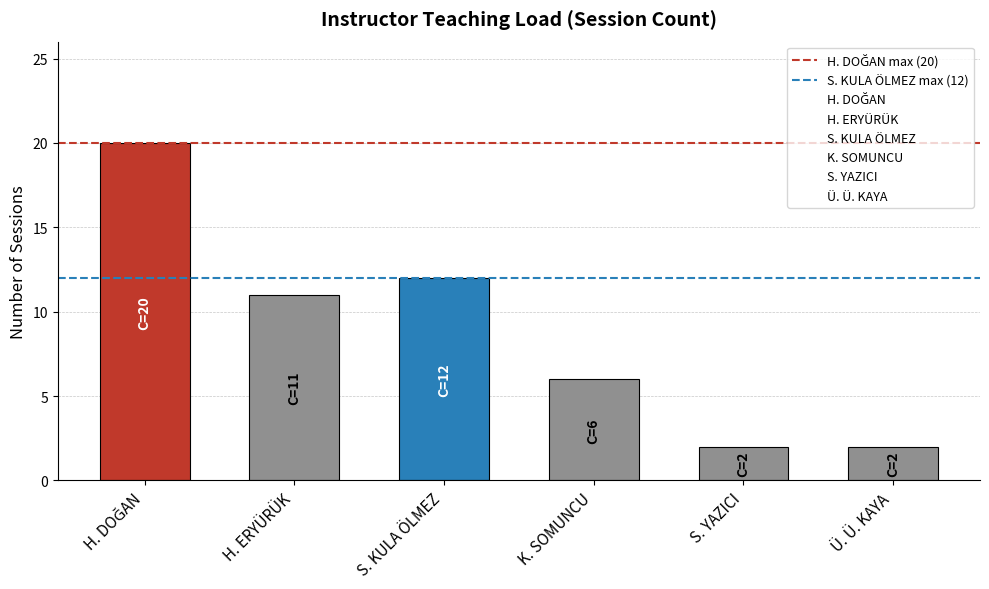

How many values are below 11?

3